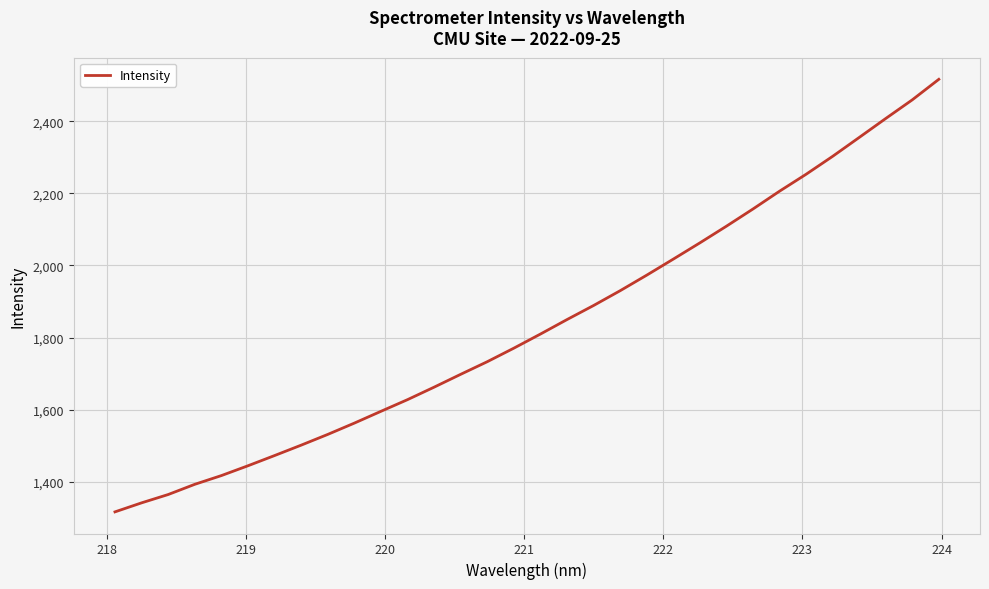

What is the smallest value displayed?

1316.6